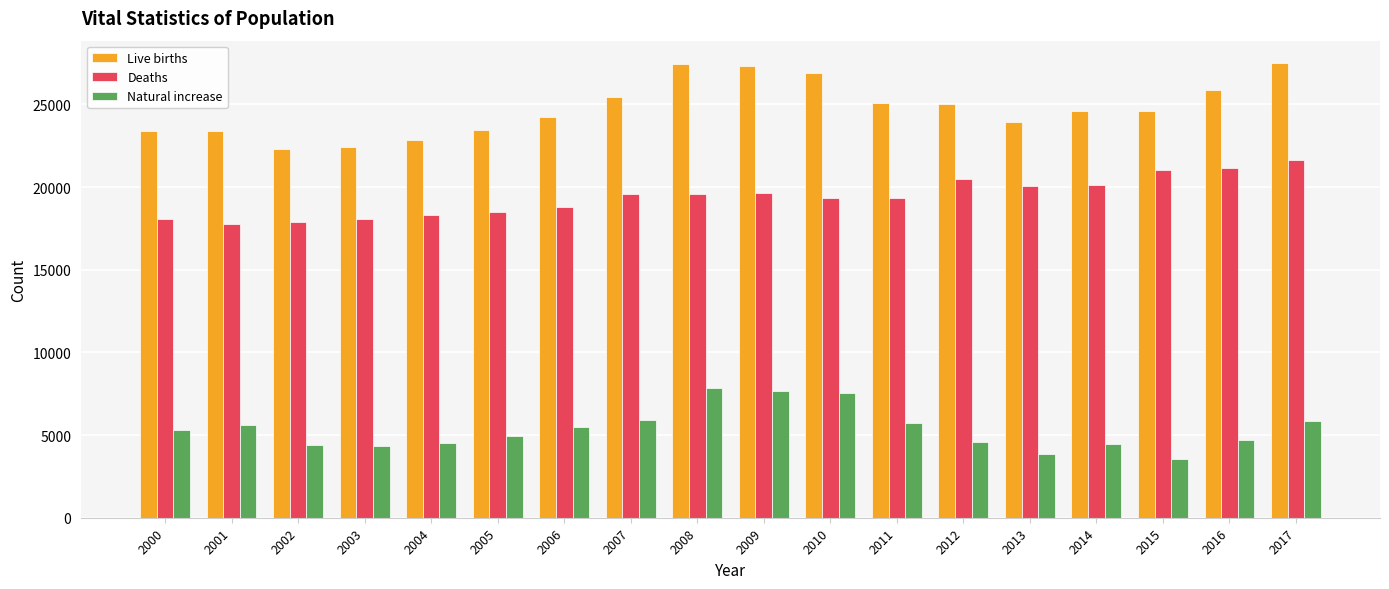

At how many categories does at least one series exceed 8336?

18